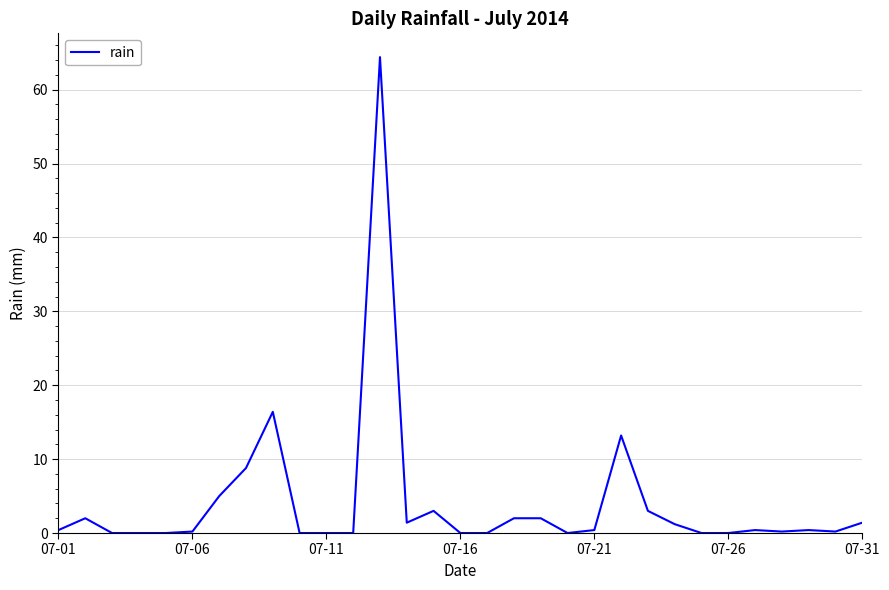

What is the greatest value displayed?

64.4